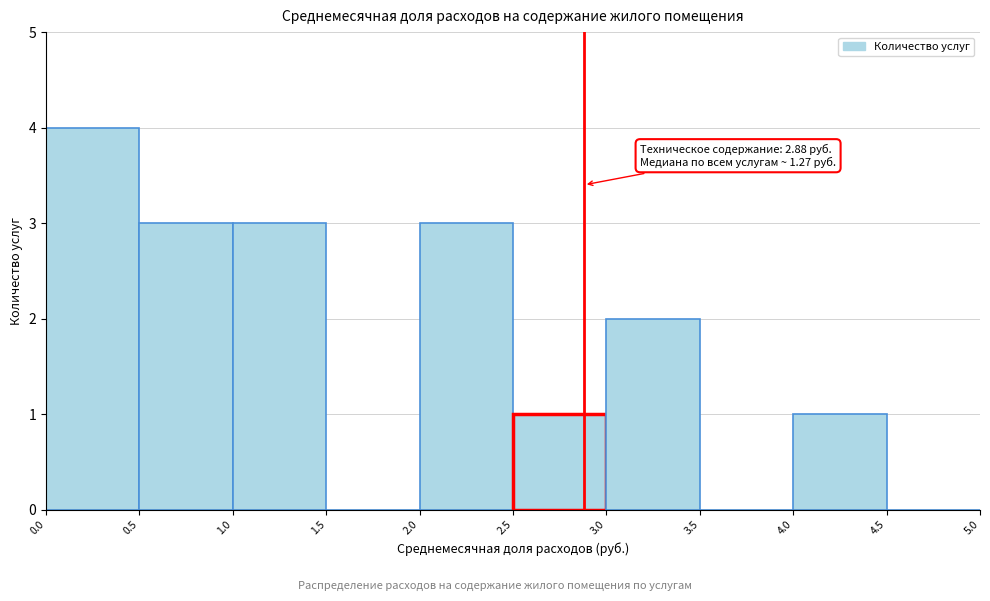

Which range on the x-axis has the tallest bar?

0.0 to 0.5